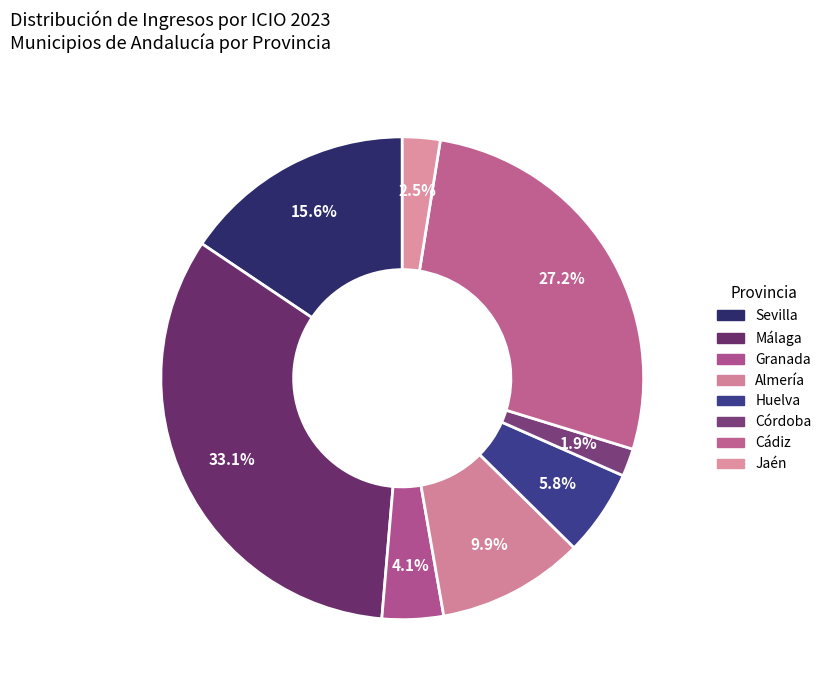

Which slice is the smallest?

Córdoba